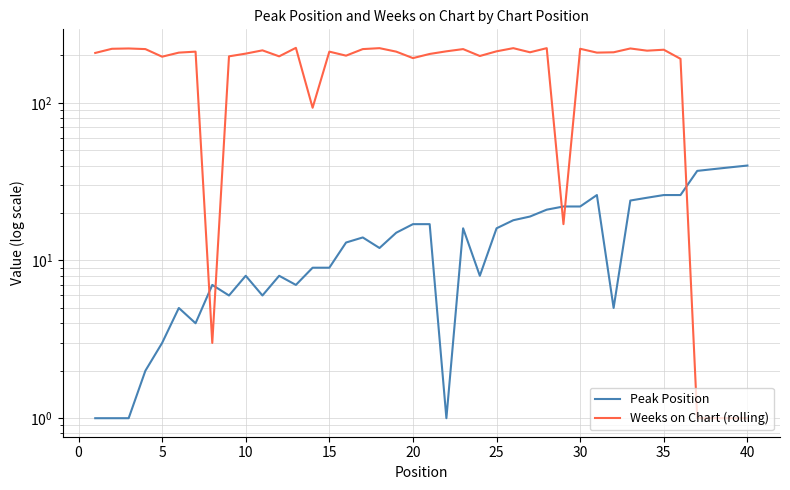

How many distinct data groups are displayed?

2